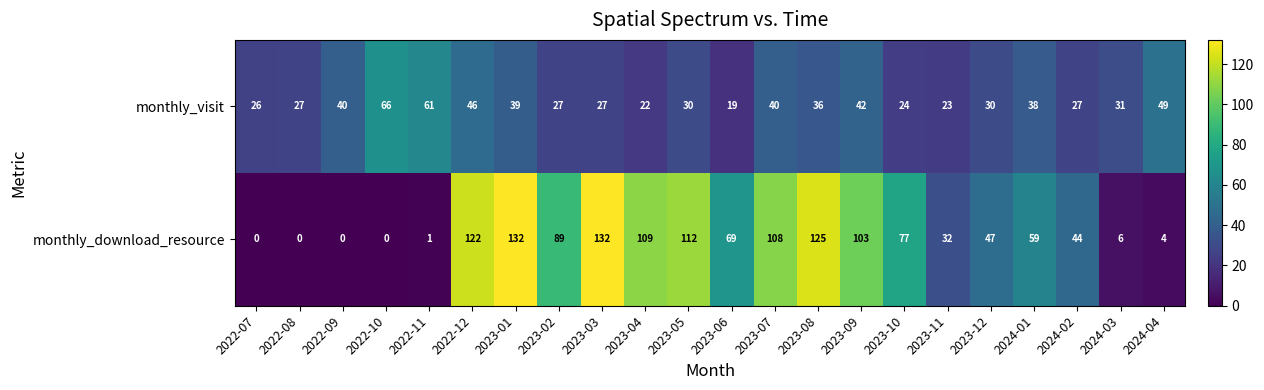

How many distinct data groups are displayed?

2